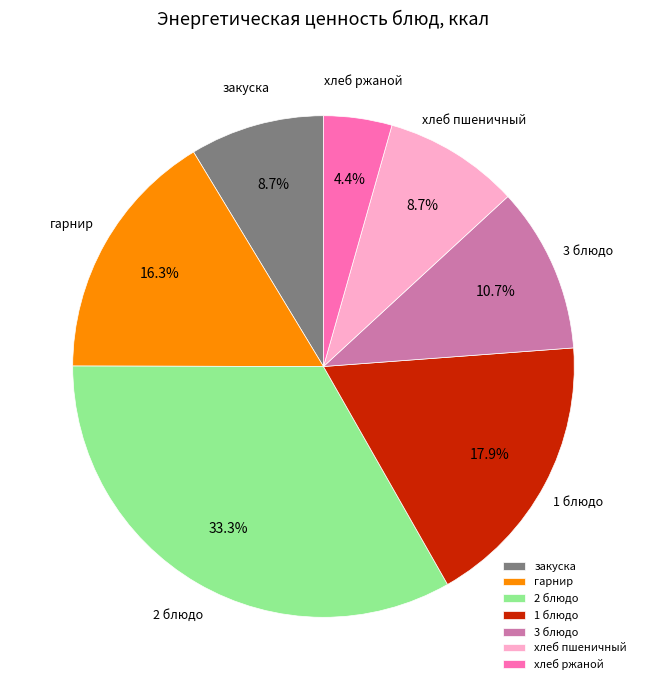

Count the number of slices in the pie.

7